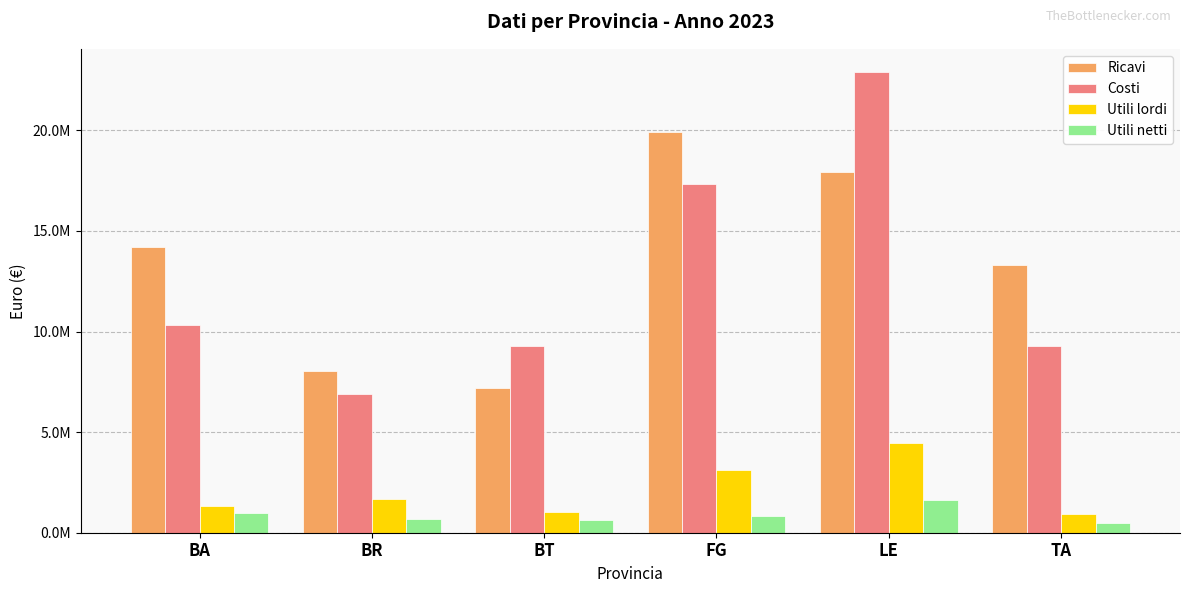

Reading left to right, list all the values displayed in this chart.

Ricavi: 14204205.6	8018684.5	7213812.0	19913125.6	17922444.4	13307387.5
Costi: 10350011.2	6911068.6	9304298.4	17341618.8	22908552.5	9261512.4
Utili lordi: 1349493.5	1675503.9	1024423.7	3098445.0	4443338.5	938959.0
Utili netti: 955695.1	689093.1	639841.9	828180.3	1630094.9	468758.6